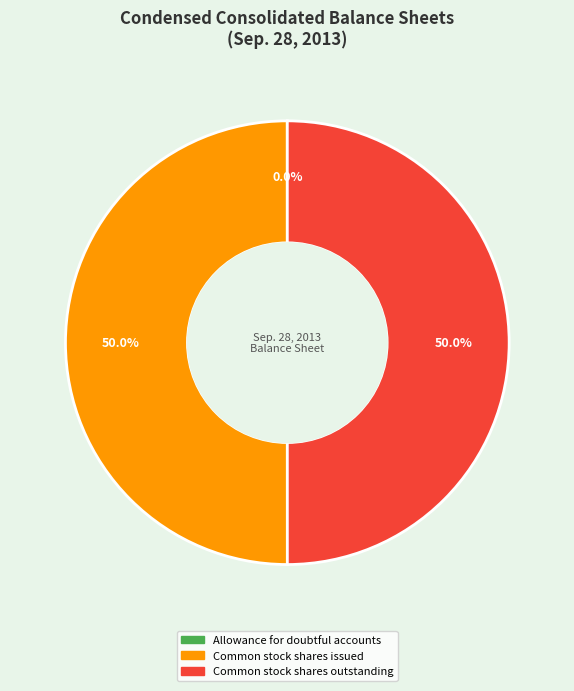

What percentage is NOT represented by Common stock shares outstanding?

50.0%